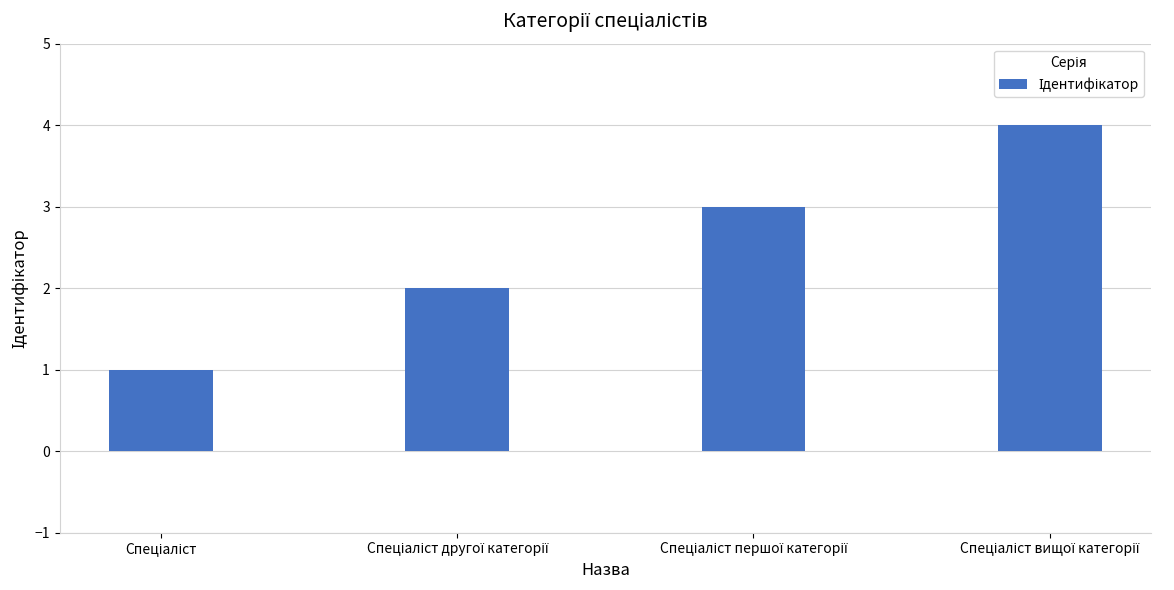

What is the maximum value shown in the chart?

4